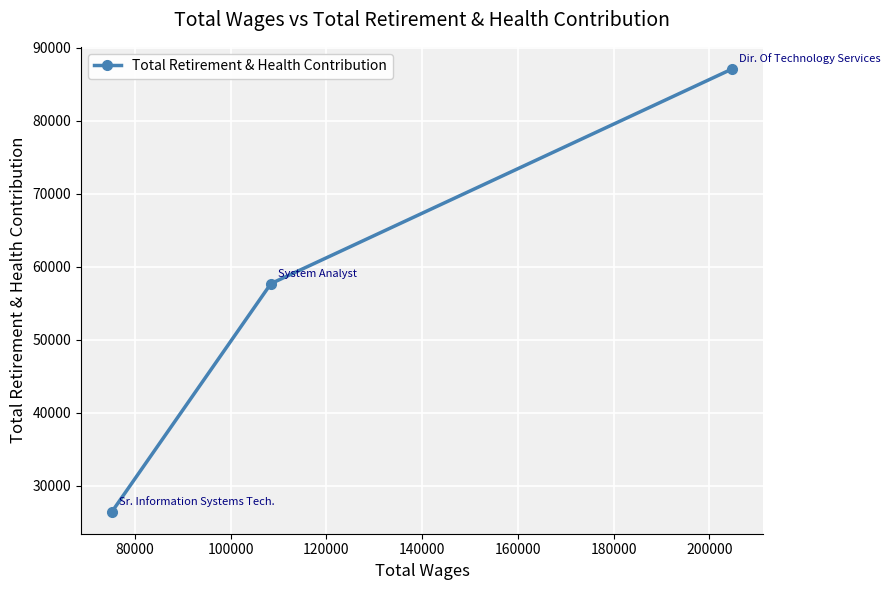

What is the difference between the maximum and minimum values?

60626